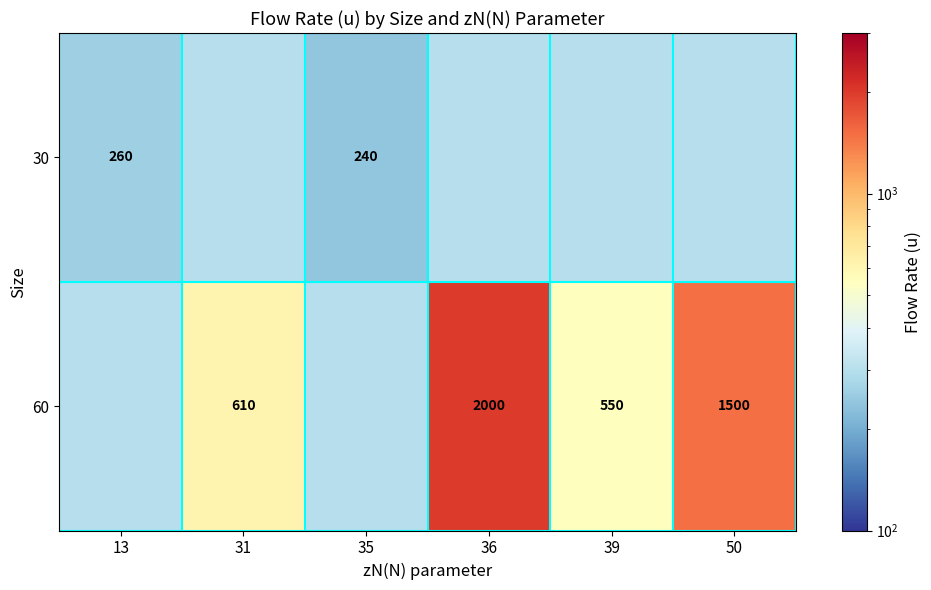

Is it true that 60 equals 2700 at 36?

False